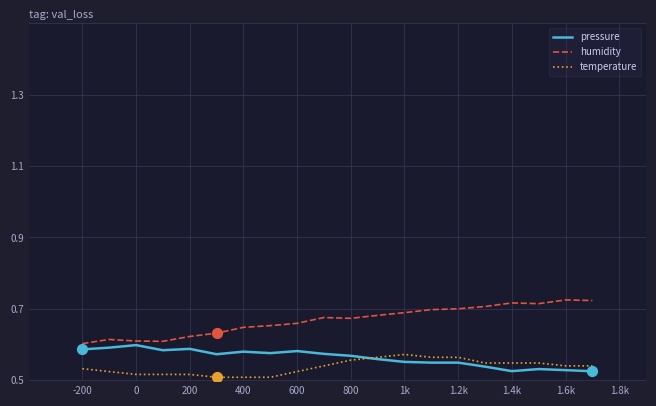

At how many categories does at least one series exceed 0?

20